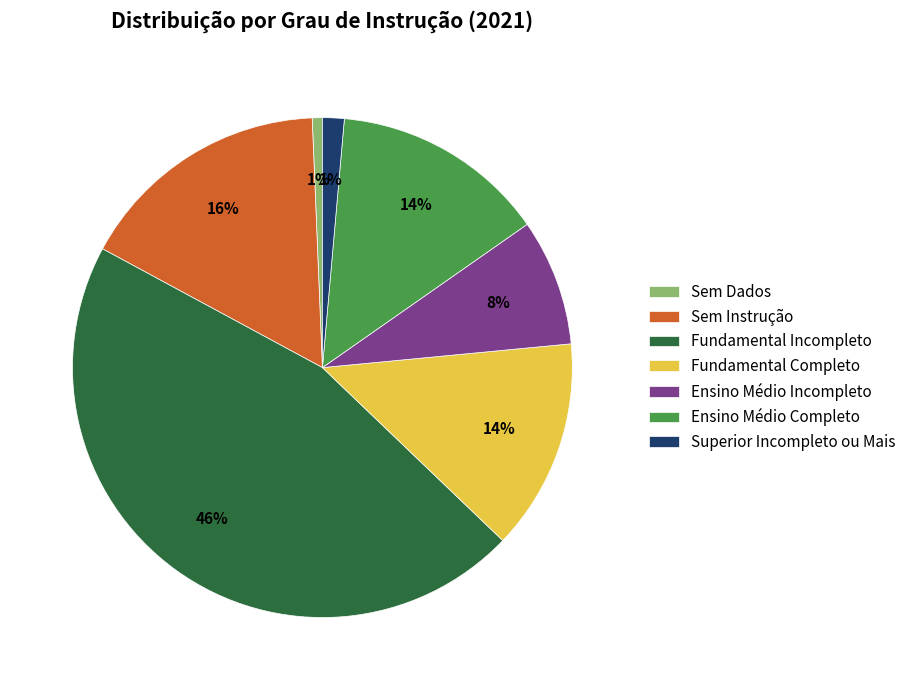

Combined, do Fundamental Incompleto and Ensino Médio Incompleto account for over 50%?

Yes